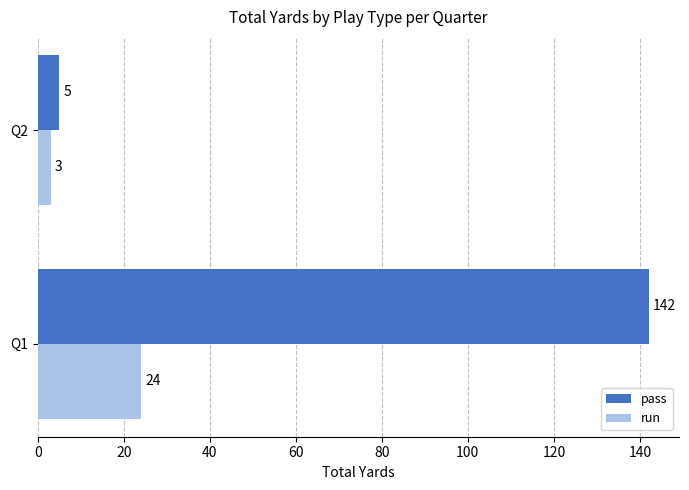

Which series has the largest range (max minus min)?

pass